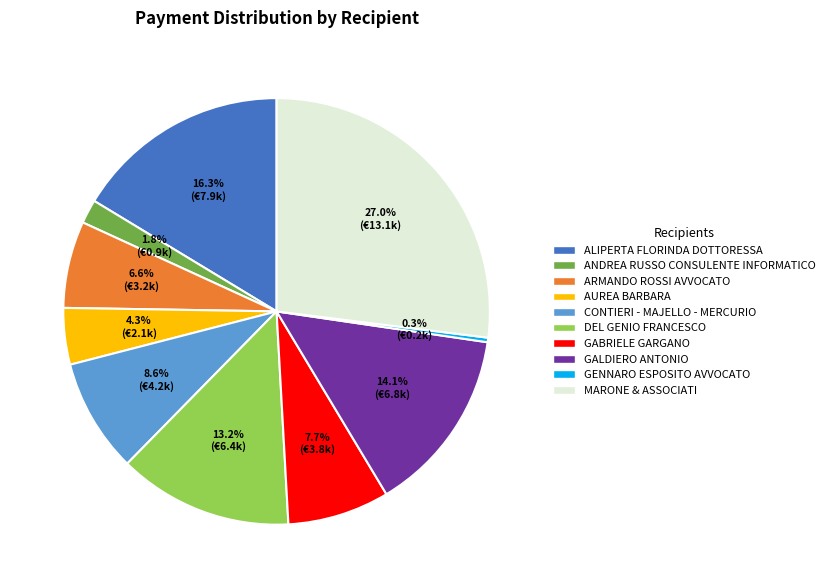

Is there any slice that represents more than half of the pie?

No